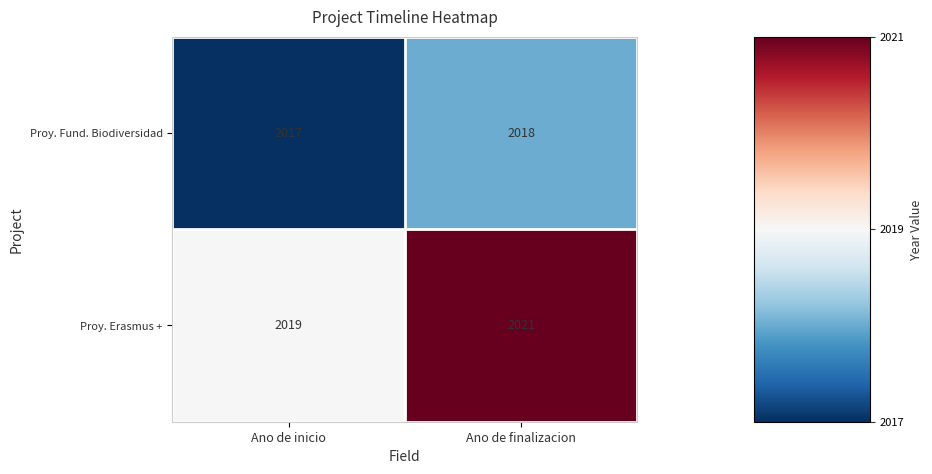

Which series has the widest spread of values?

Proy. Erasmus +